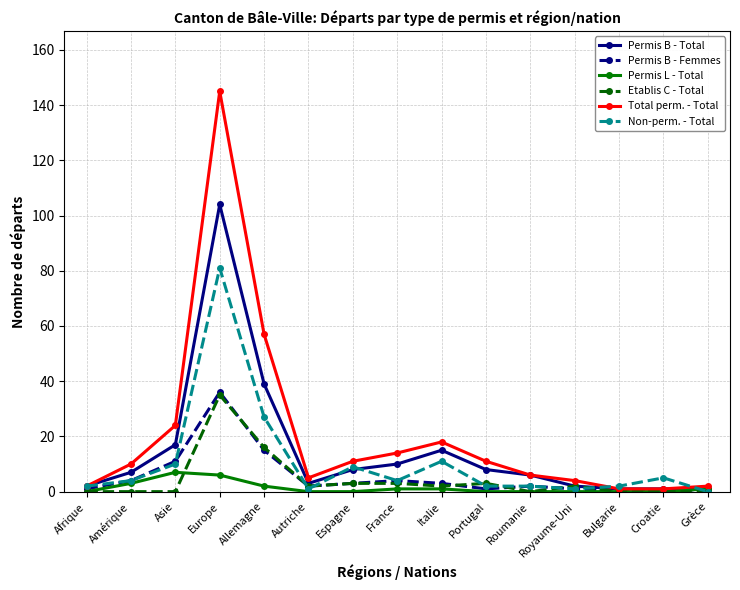

What position from the left is Bulgarie?

13